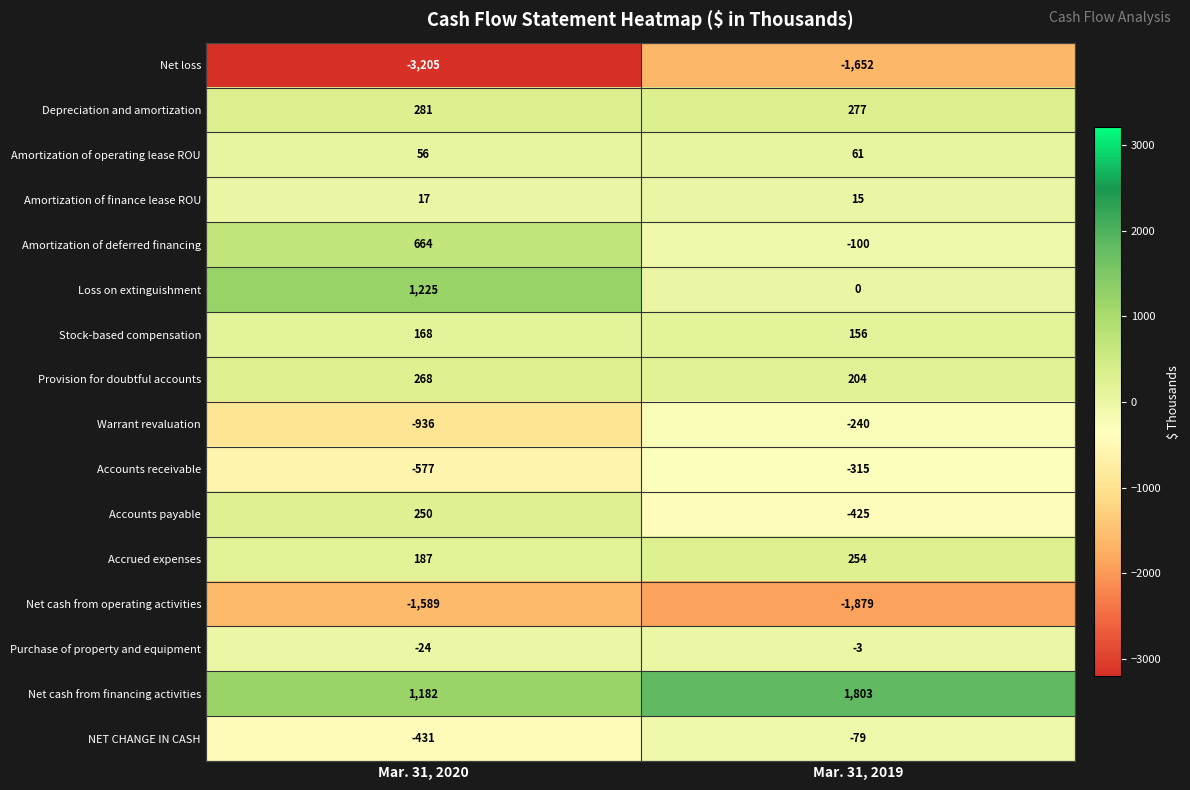

Which series has the largest range (max minus min)?

Net loss